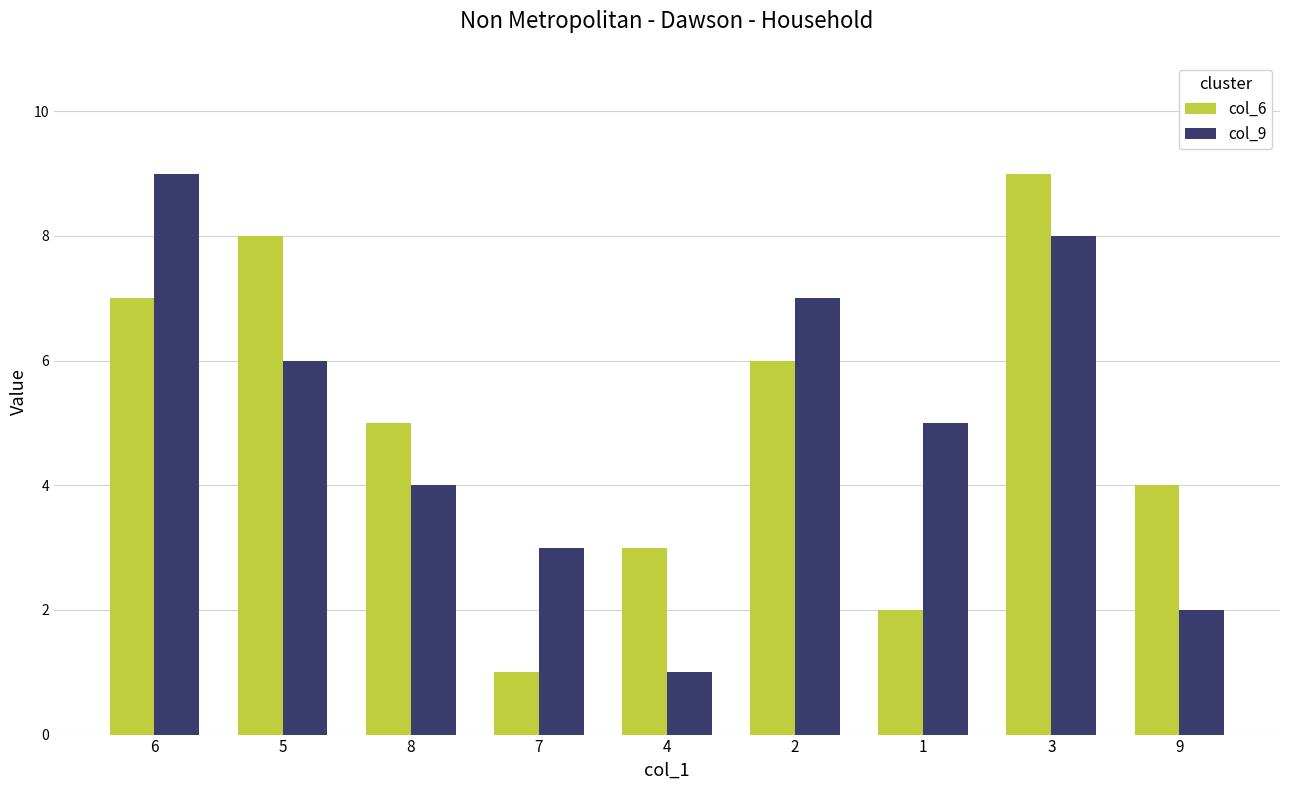

At which category is the sum across all series the highest?

3